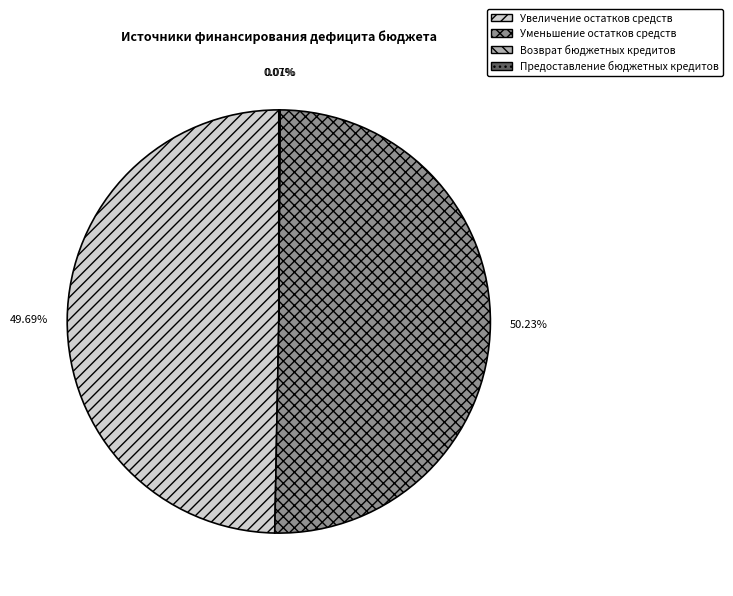

To the nearest percent, what is the difference between the largest and smallest slice percentages?

50%